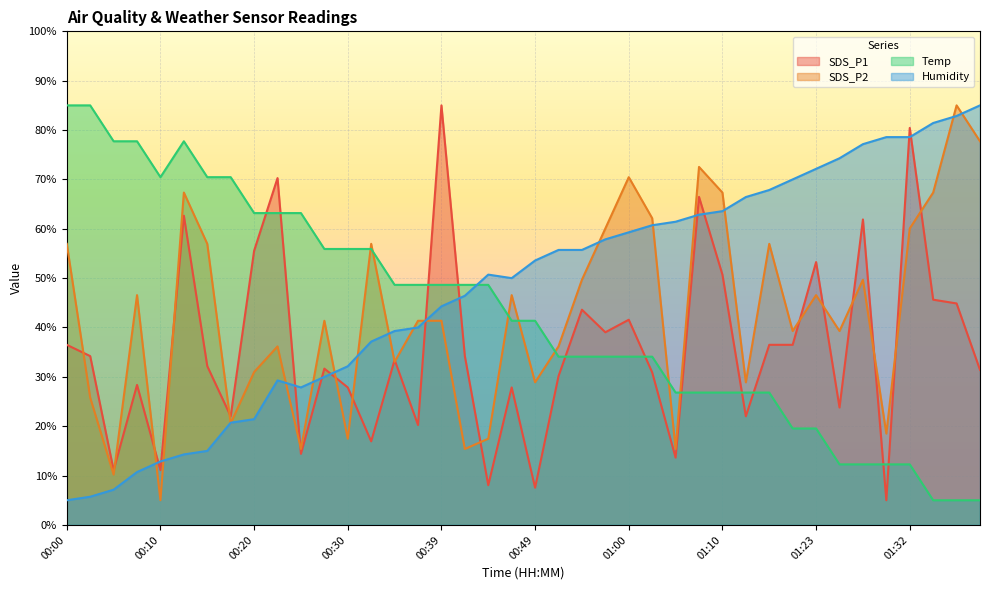

Reading left to right, list all the values displayed in this chart.

SDS_P1: 36.5	34.2	11.1	28.4	11.1	62.7	32.2	22.0	55.5	70.3	14.4	31.7	27.9	16.9	33.4	20.2	85.0	34.2	8.0	27.9	7.5	30.1	43.6	39.0	41.6	30.9	13.6	66.5	50.7	22.0	36.5	36.5	53.3	23.8	61.9	5.0	80.4	45.6	44.9	31.4
SDS_P2: 56.9	25.8	10.2	46.6	5.0	67.3	56.9	20.6	31.0	36.2	15.4	41.4	17.5	56.9	33.1	41.4	41.4	15.4	17.5	46.6	28.9	36.2	49.7	60.1	70.5	62.1	15.4	72.5	67.3	28.9	56.9	39.3	46.6	39.3	49.7	18.5	60.1	67.3	85.0	77.7
Temp: 85.0	85.0	77.7	77.7	70.5	77.7	70.5	70.5	63.2	63.2	63.2	55.9	55.9	55.9	48.6	48.6	48.6	48.6	48.6	41.4	41.4	34.1	34.1	34.1	34.1	34.1	26.8	26.8	26.8	26.8	26.8	19.5	19.5	12.3	12.3	12.3	12.3	5.0	5.0	5.0
Humidity: 5.0	5.7	7.1	10.7	12.9	14.3	15.0	20.7	21.4	29.3	27.9	30.0	32.1	37.1	39.3	40.0	44.3	46.4	50.7	50.0	53.6	55.7	55.7	57.9	59.3	60.7	61.4	62.9	63.6	66.4	67.9	70.0	72.1	74.3	77.1	78.6	78.6	81.4	82.9	85.0